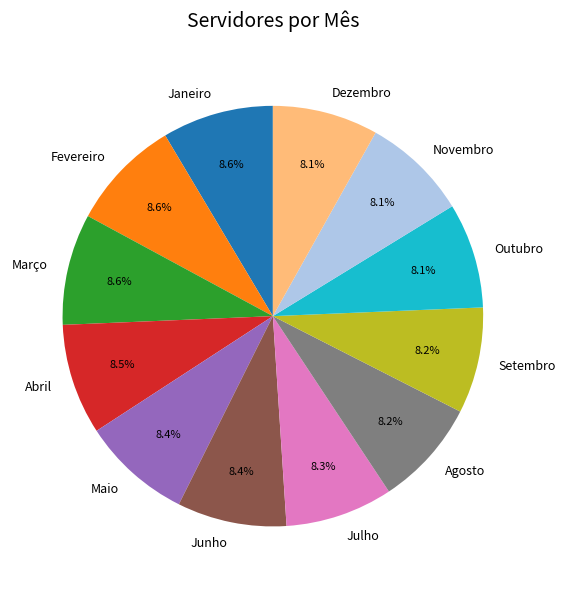

Is it true that Julho is 8% of the pie?

True